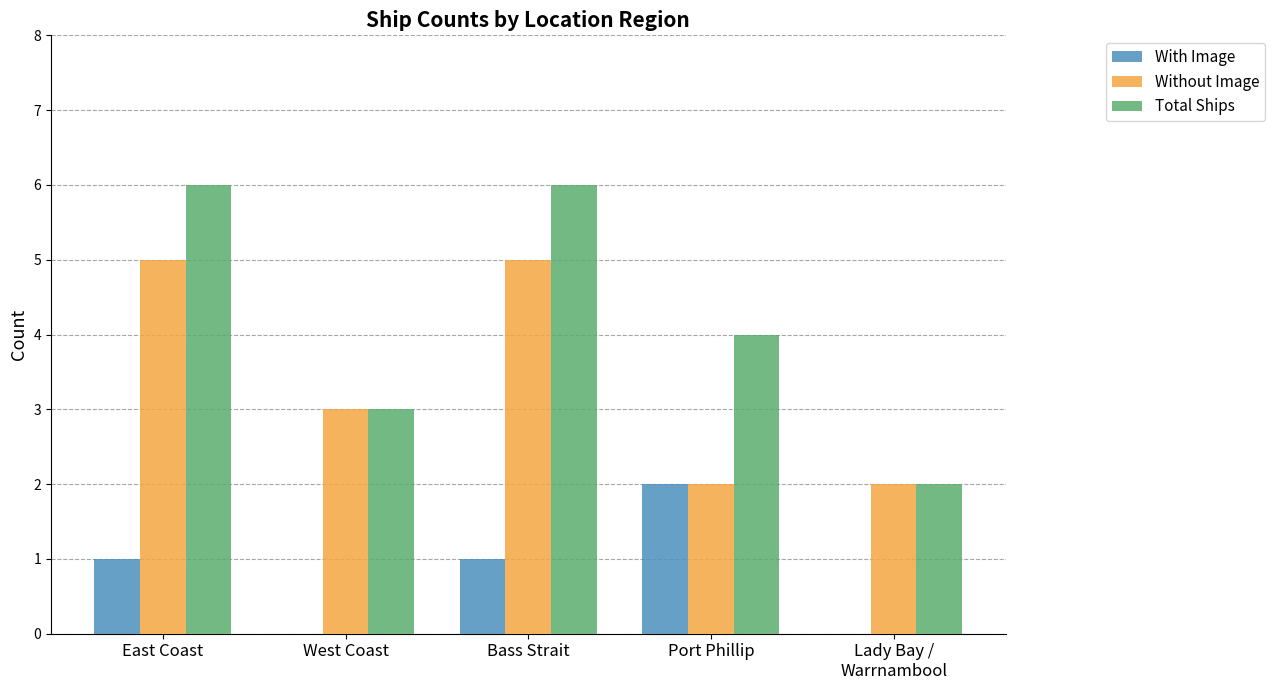

Count the number of data series in this chart.

3